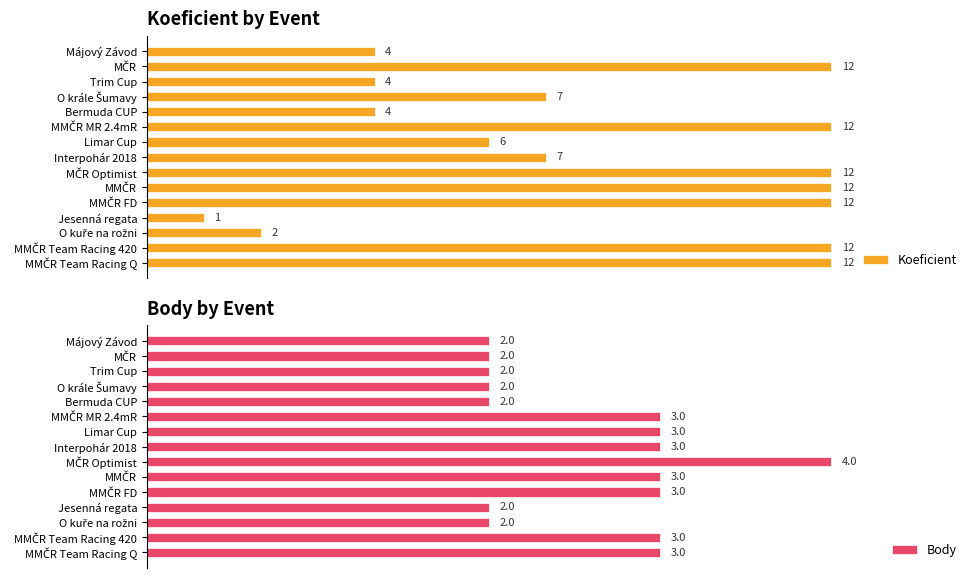

At Trim Cup, list the series in order from largest to smallest.

Body, Koeficient